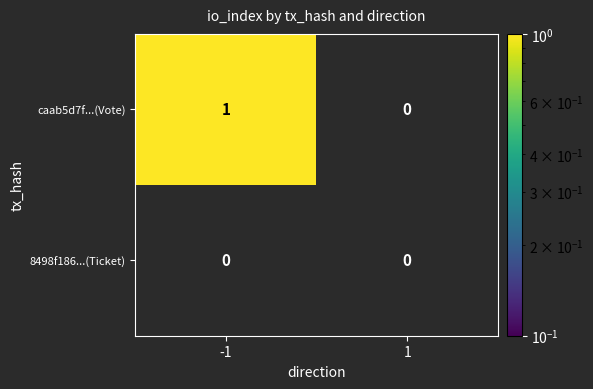

Rank the series at -1 from highest to lowest value.

caab5d7f...(Vote), 8498f186...(Ticket)